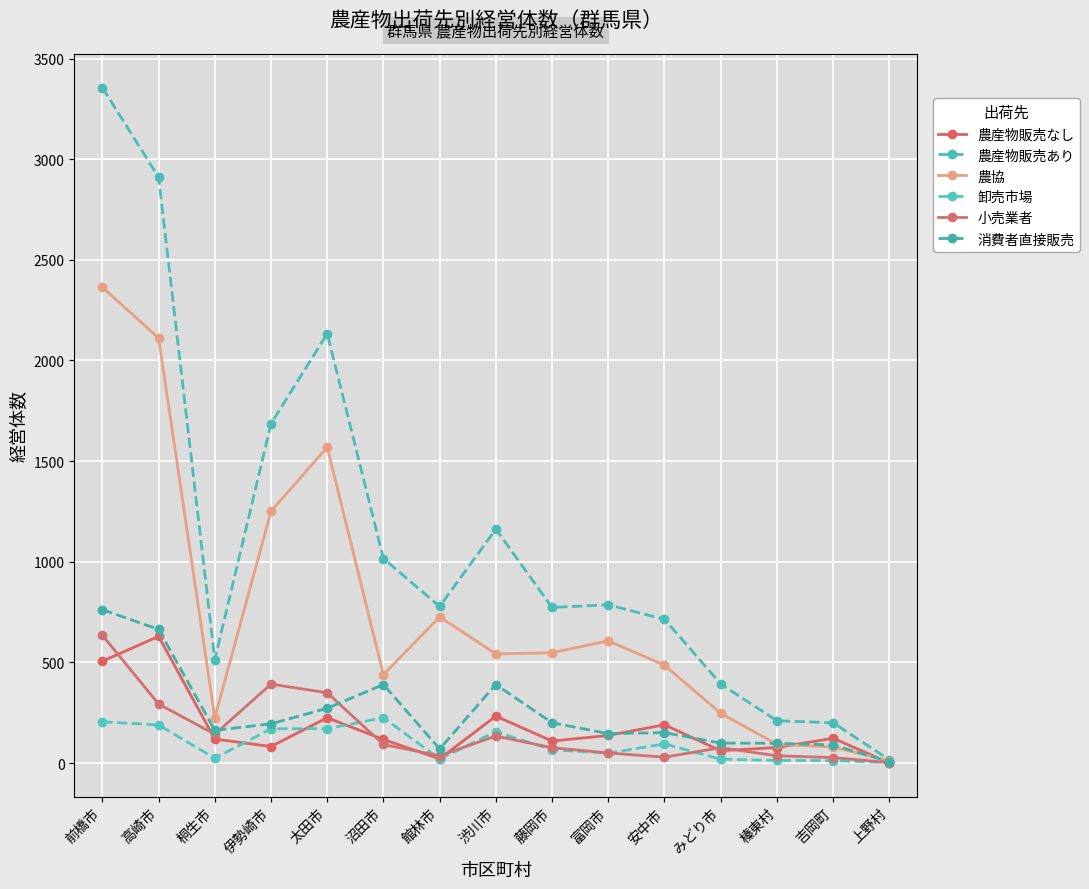

How many lines are shown in the chart?

6